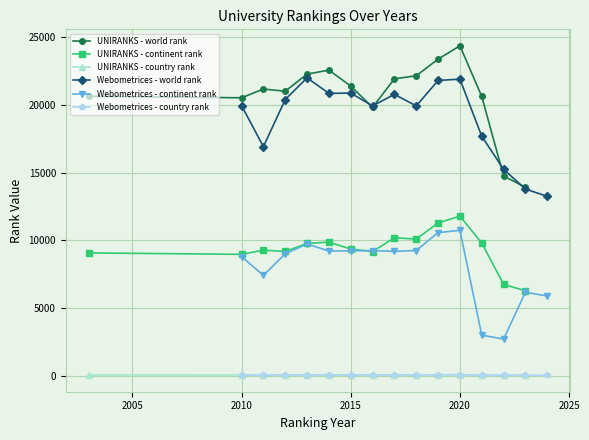

What is the minimum value for UNIRANKS - continent rank?

6265